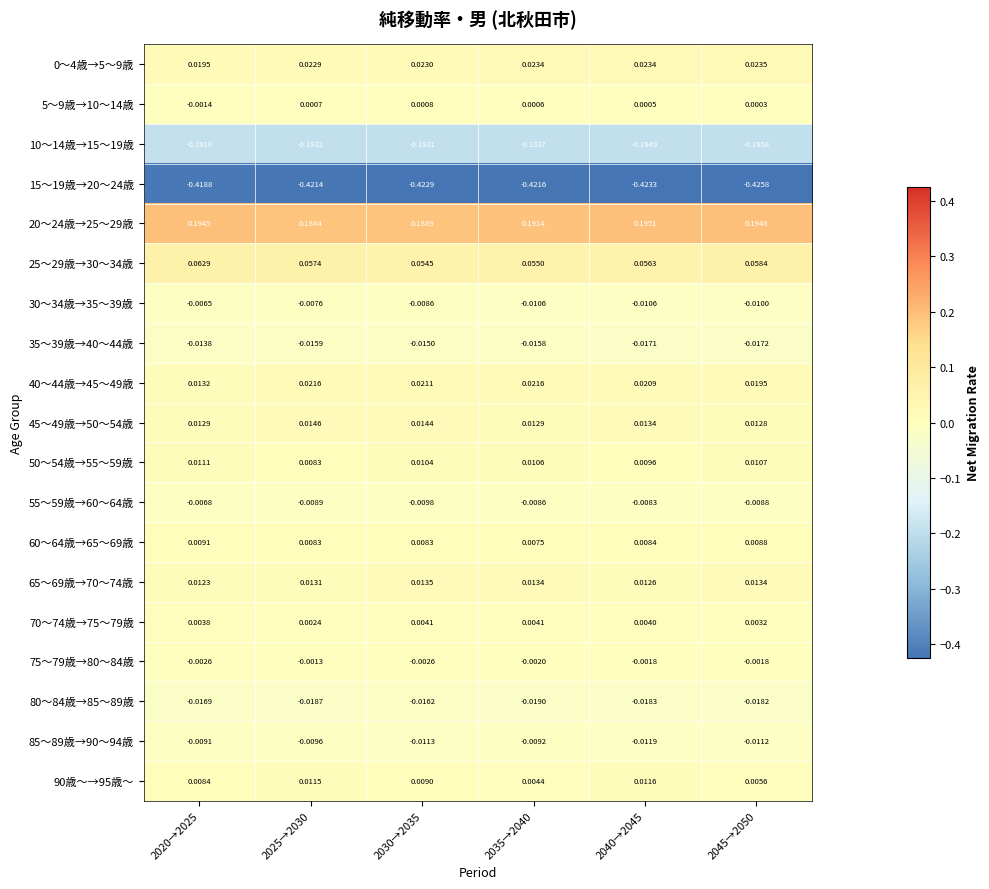

Is the value of 10～14歳→15～19歳 at 2045→2050 greater than the value of 70～74歳→75～79歳 at 2030→2035?

No